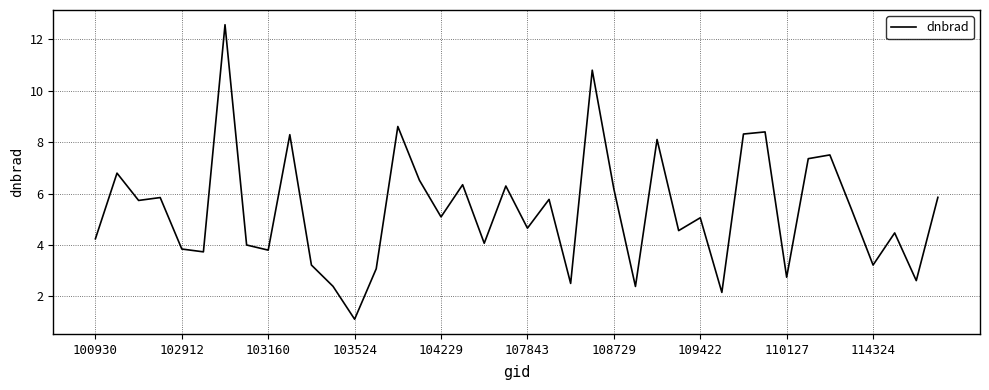

What is the maximum value shown in the chart?

12.6